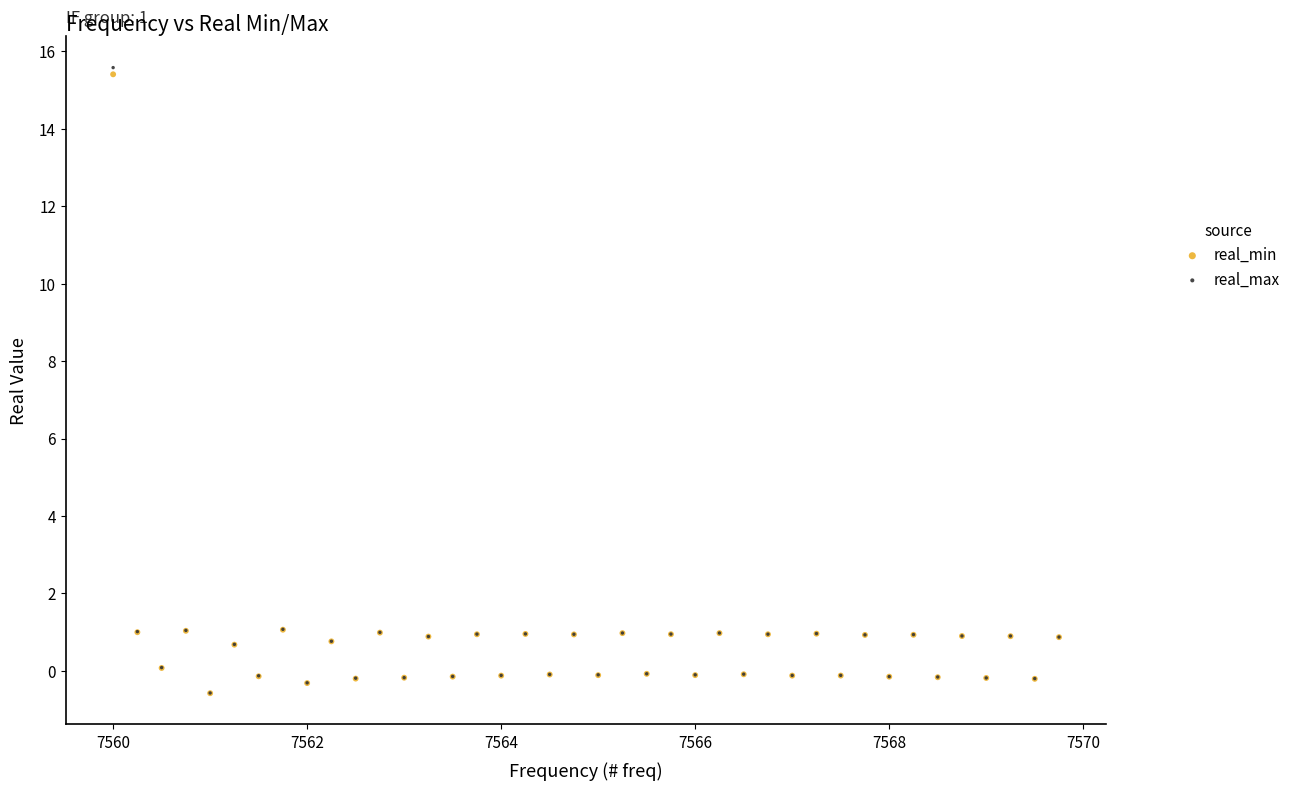

Which series contains the highest Y value?

real_max